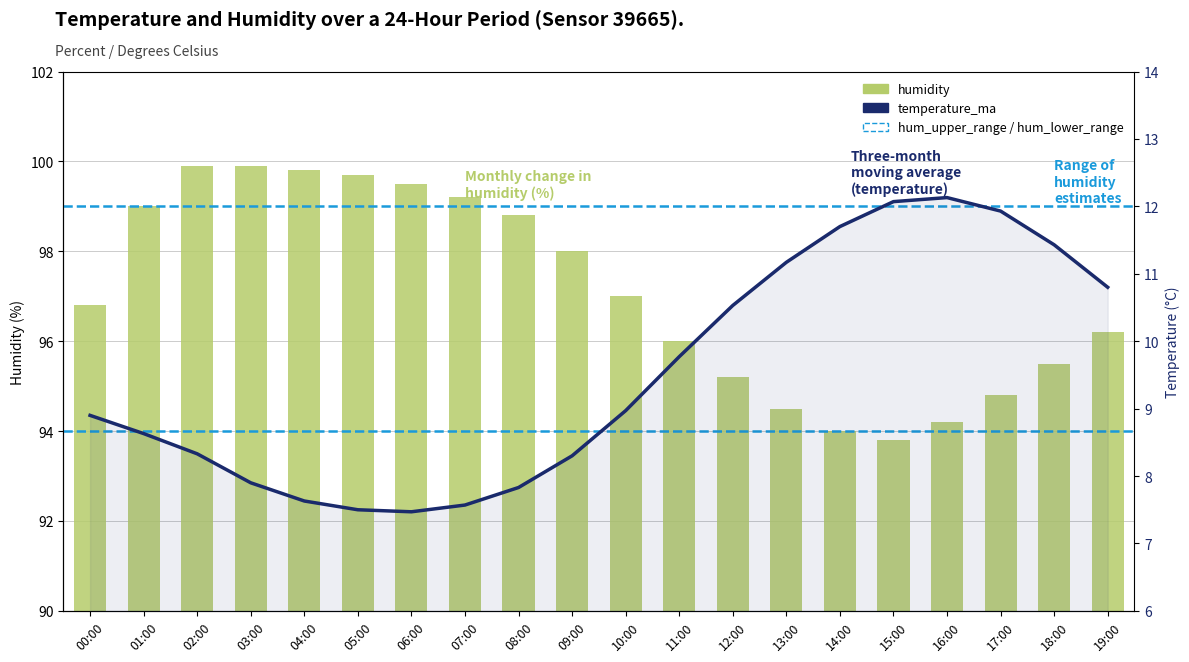

The chart shows a value of 163.1 at 19:00. True or false?

False